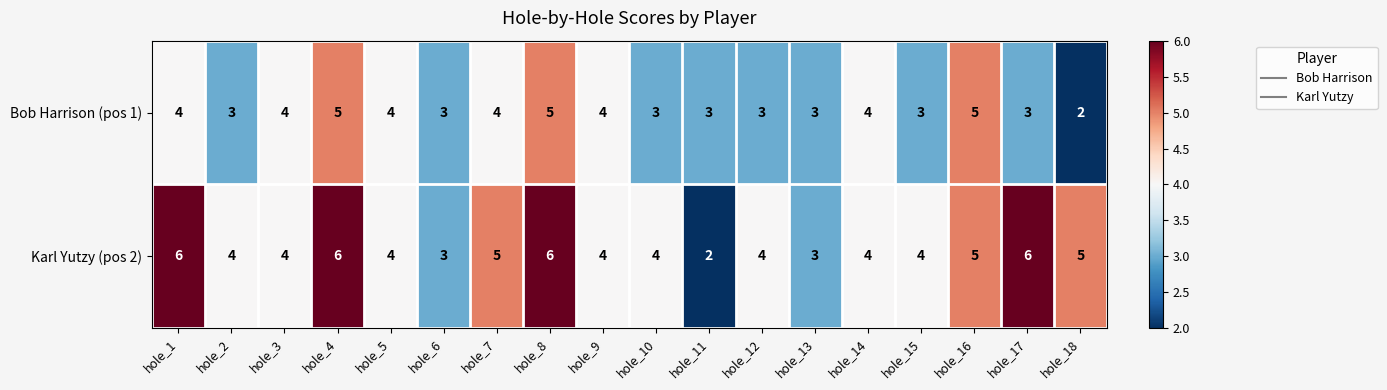

At which label does Karl Yutzy (pos 2) first exceed 4?

hole_1